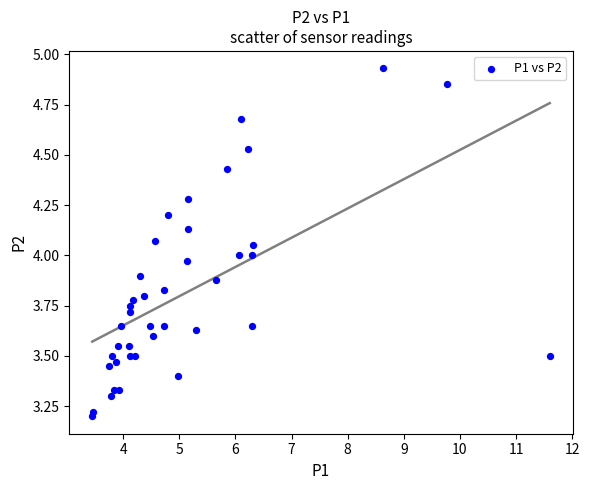

What is the range of Y values (max minus min)?

1.7